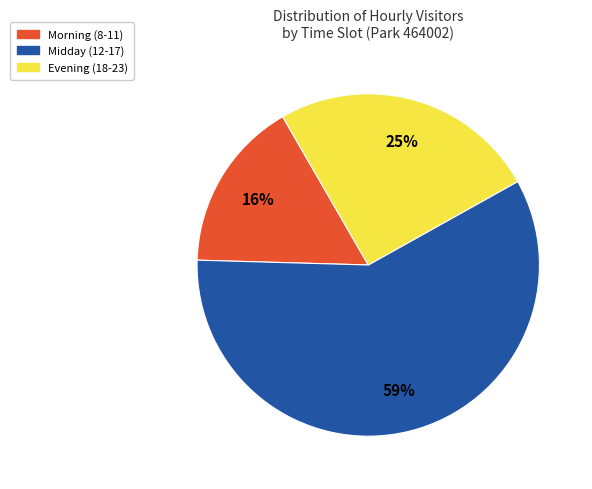

To the nearest percent, what percentage of the pie is Morning (8-11)?

16%